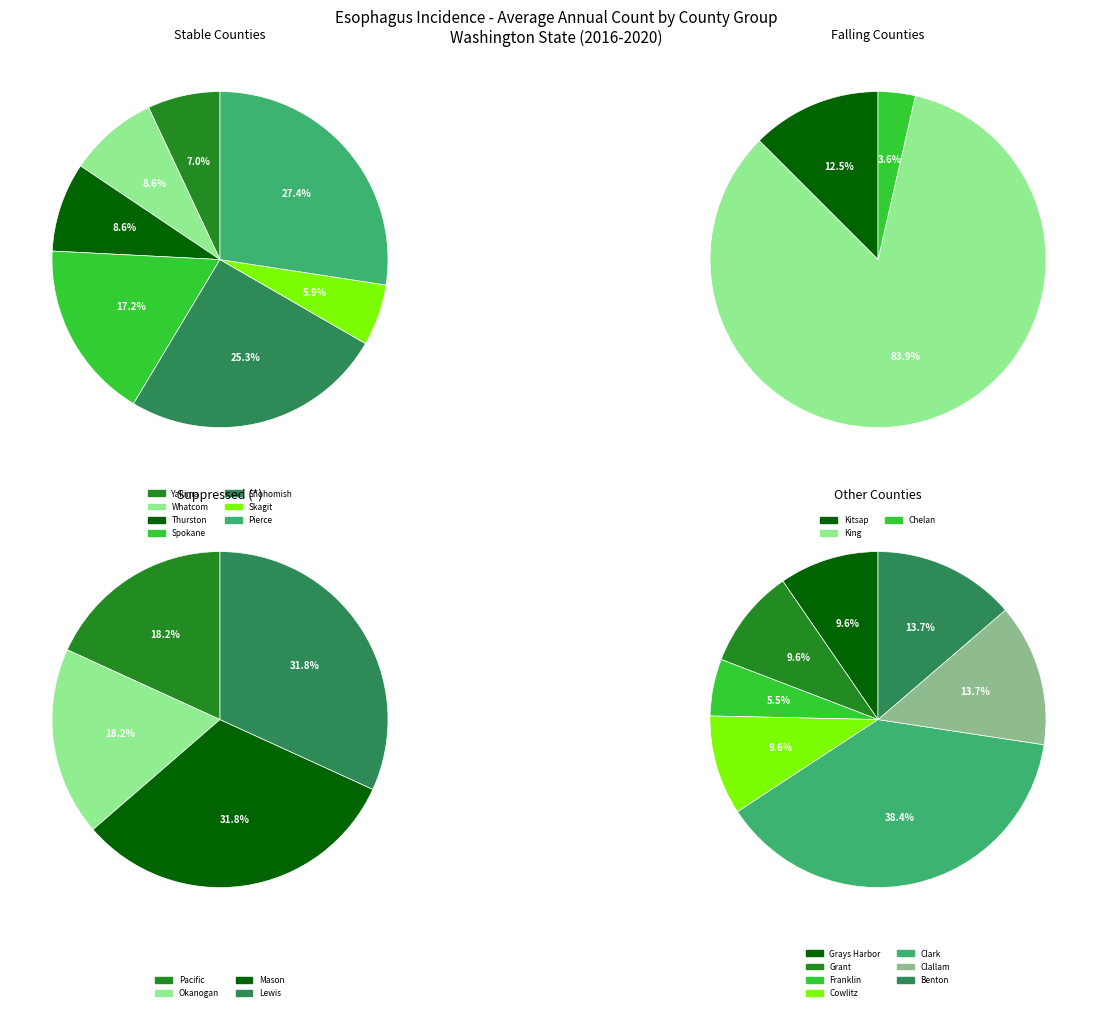

Approximately how many times larger is the value at Skagit County compared to Okanogan County?

2.8